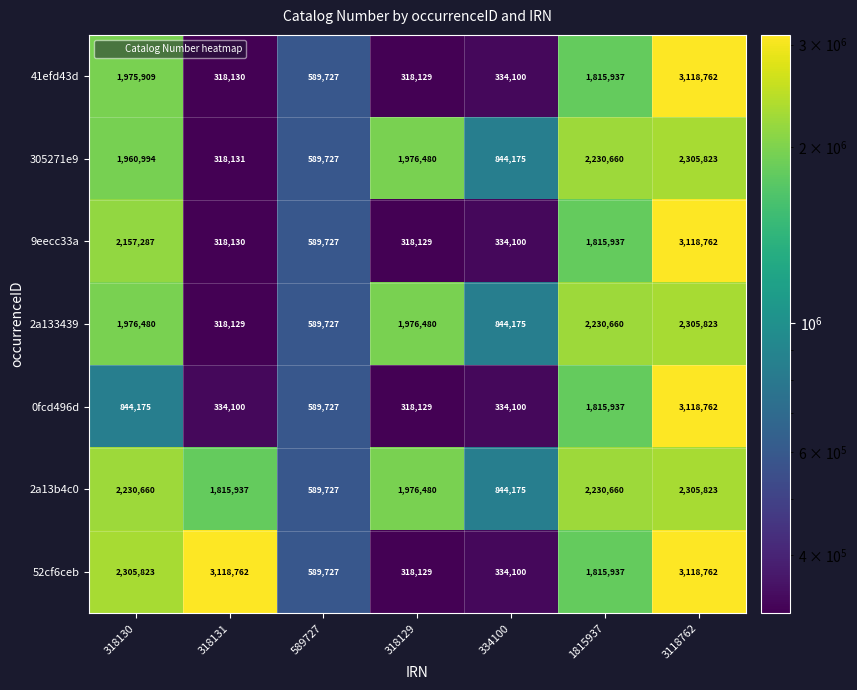

What is the sum of the 9eecc33a values at 318130 and 3118762?

5276049